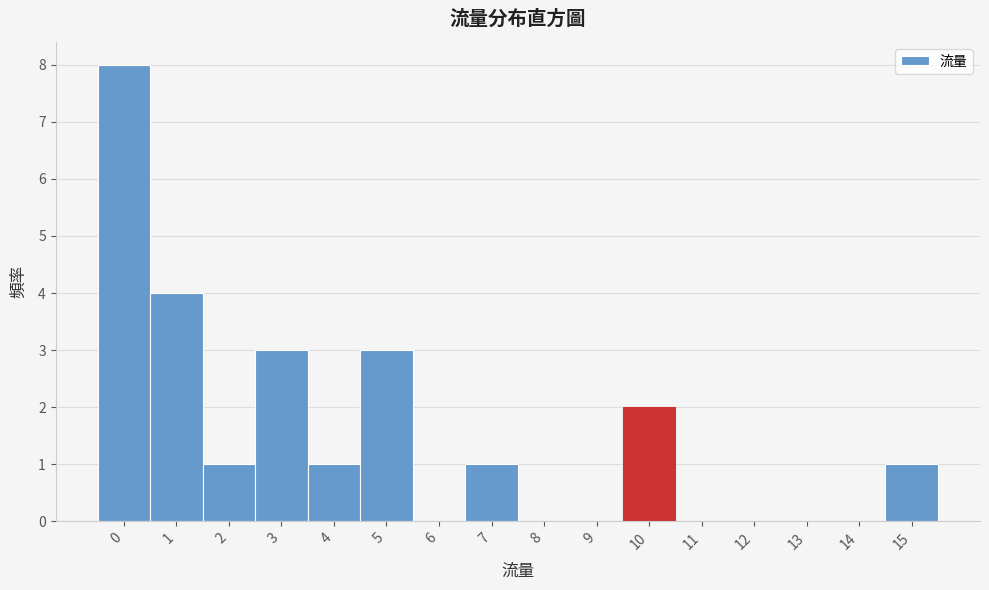

Reading left to right, transcribe this chart: for each bar, give the range it covers on the x-axis and its height. The values are not printed on the chart, so give them approximately, as read against the axis.

-0.5 to 0.5: 8
0.5 to 1.5: 4
1.5 to 2.5: 1
2.5 to 3.5: 3
3.5 to 4.5: 1
4.5 to 5.5: 3
5.5 to 6.5: 0
6.5 to 7.5: 1
7.5 to 8.5: 0
8.5 to 9.5: 0
9.5 to 10.5: 2
10.5 to 11.5: 0
11.5 to 12.5: 0
12.5 to 13.5: 0
13.5 to 14.5: 0
14.5 to 15.5: 1